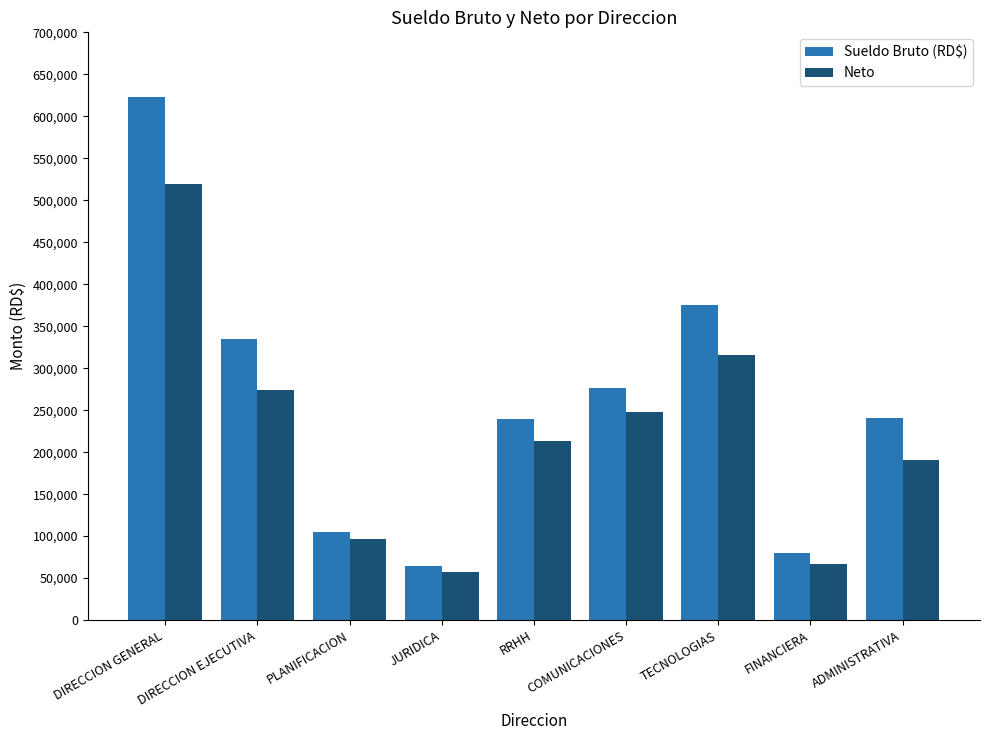

At which label does Neto reach its peak?

DIRECCION GENERAL